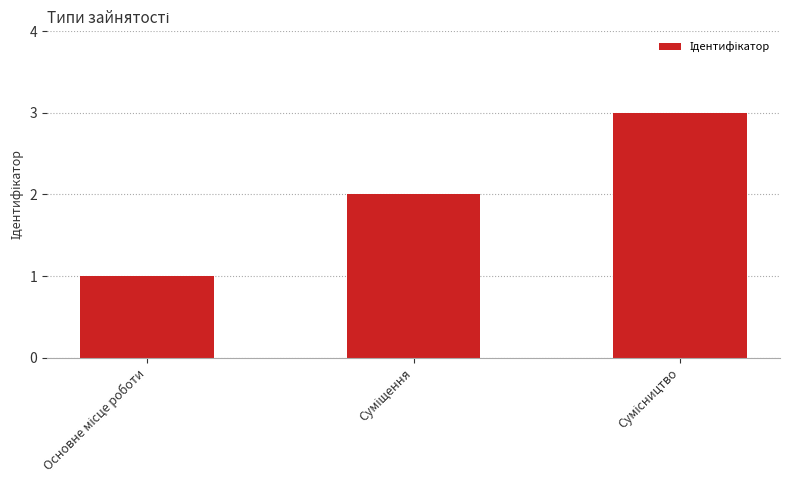

How many distinct data groups are displayed?

1